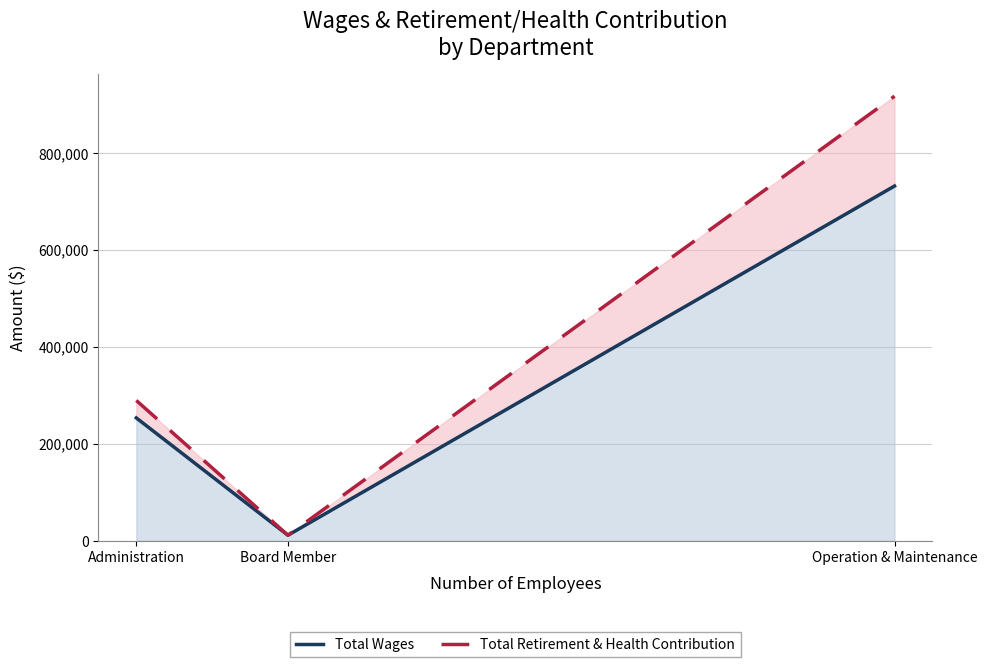

At Board Member, list the series in order from smallest to largest.

Total Wages, Total Retirement & Health Contribution